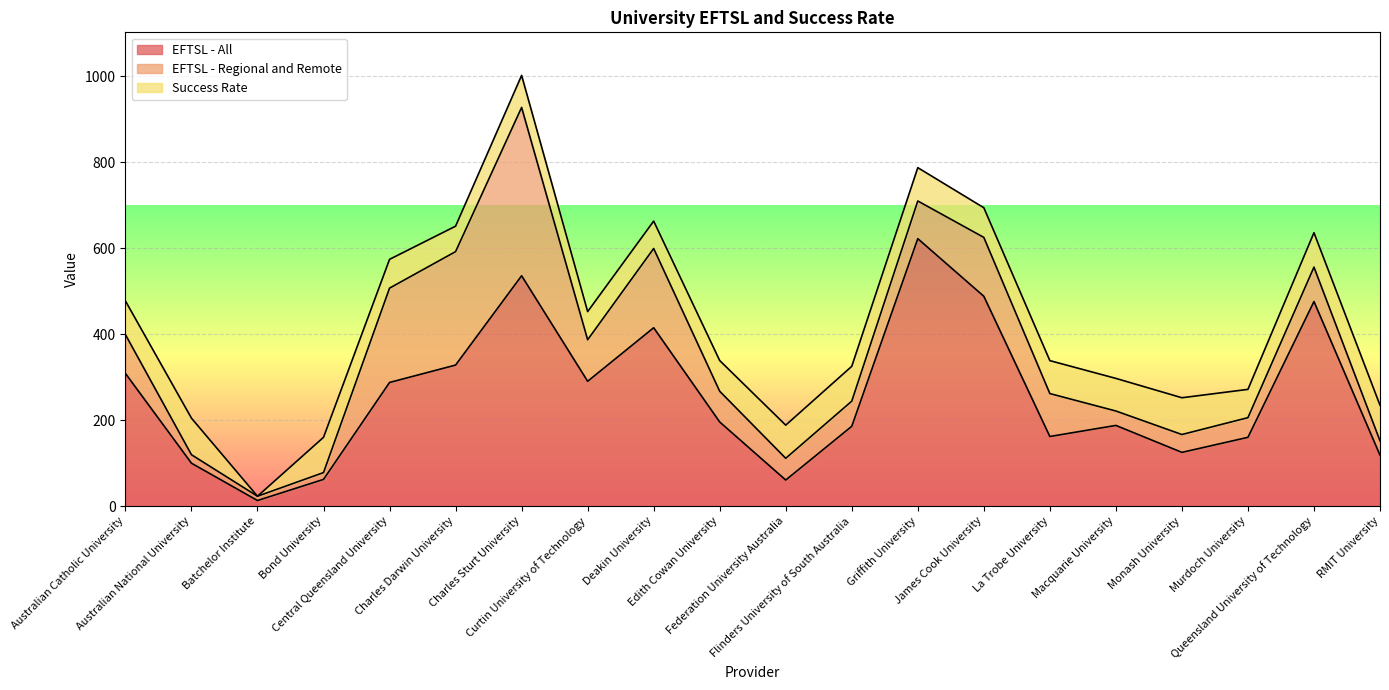

How many values in the Success Rate series are below 76?

10